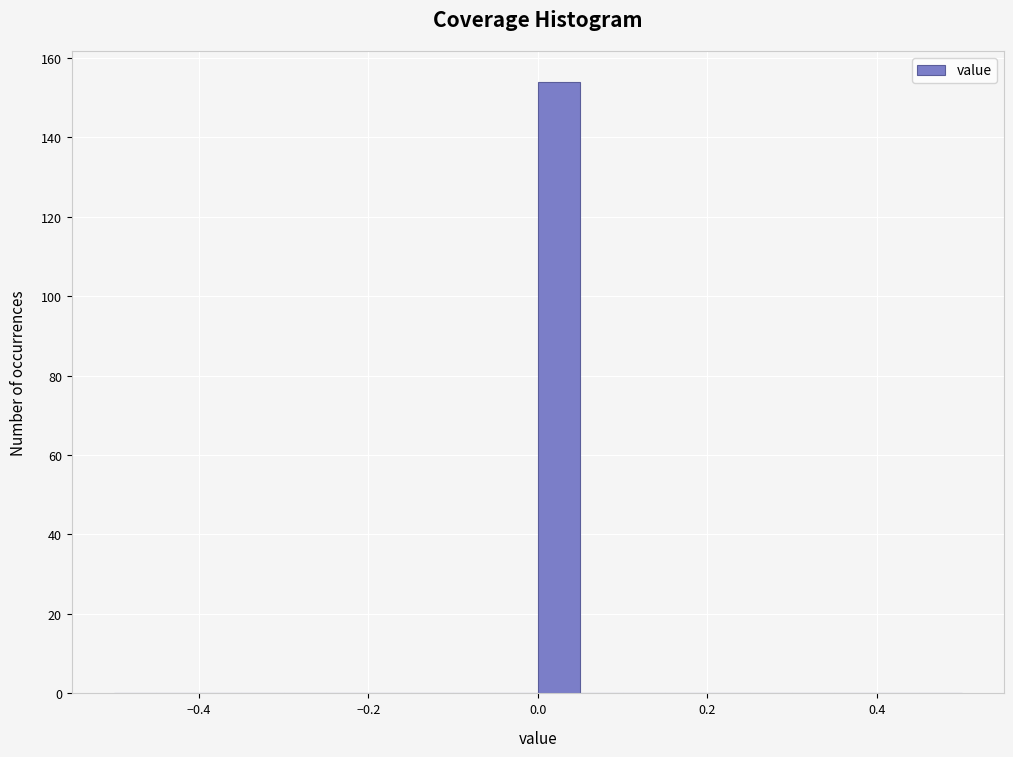

Read against the x-axis, roughly where is the centre of the tallest bar?

0.02